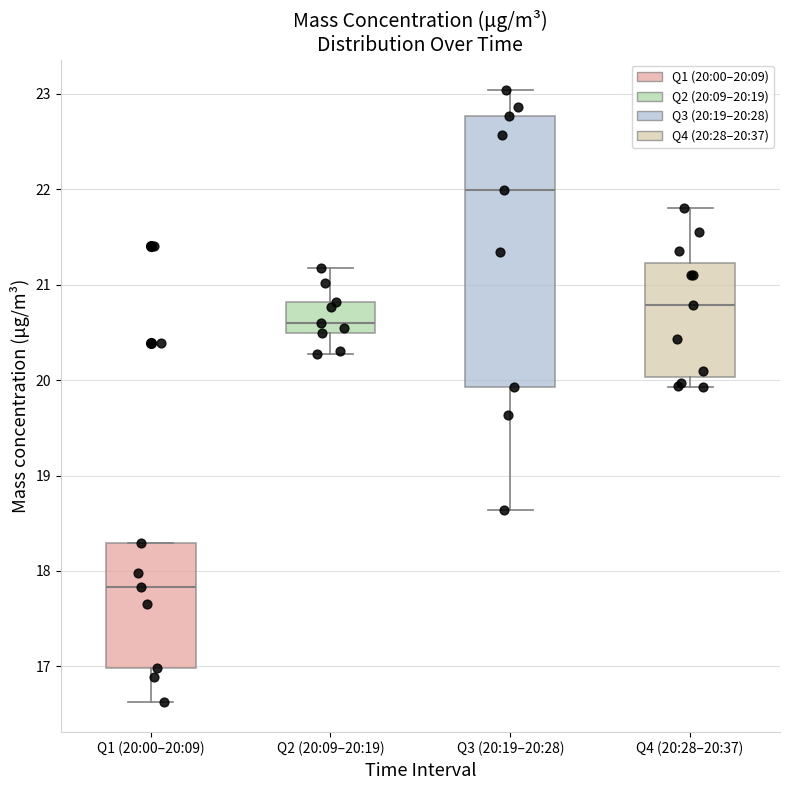

Where is the lower edge of the box for Q3 (20:19–20:28) on the y-axis? The values are not printed on the chart, so give them approximately, as read against the axis.

19.9